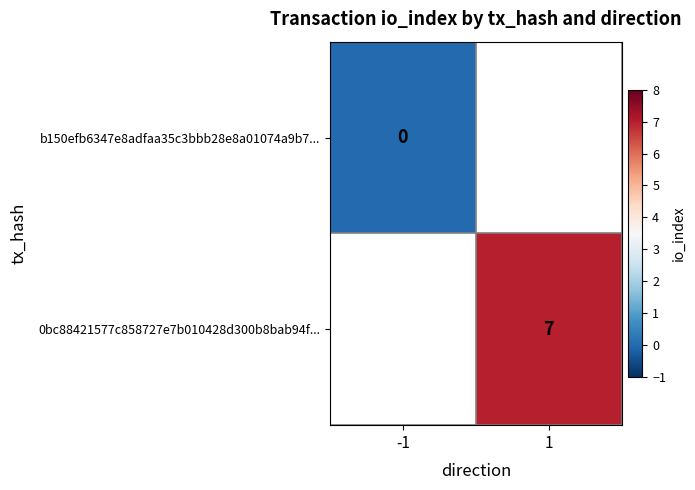

True or false: 0bc88421577c858727e7b010428d300b8bab94f... has a value of 7 at 1.

True